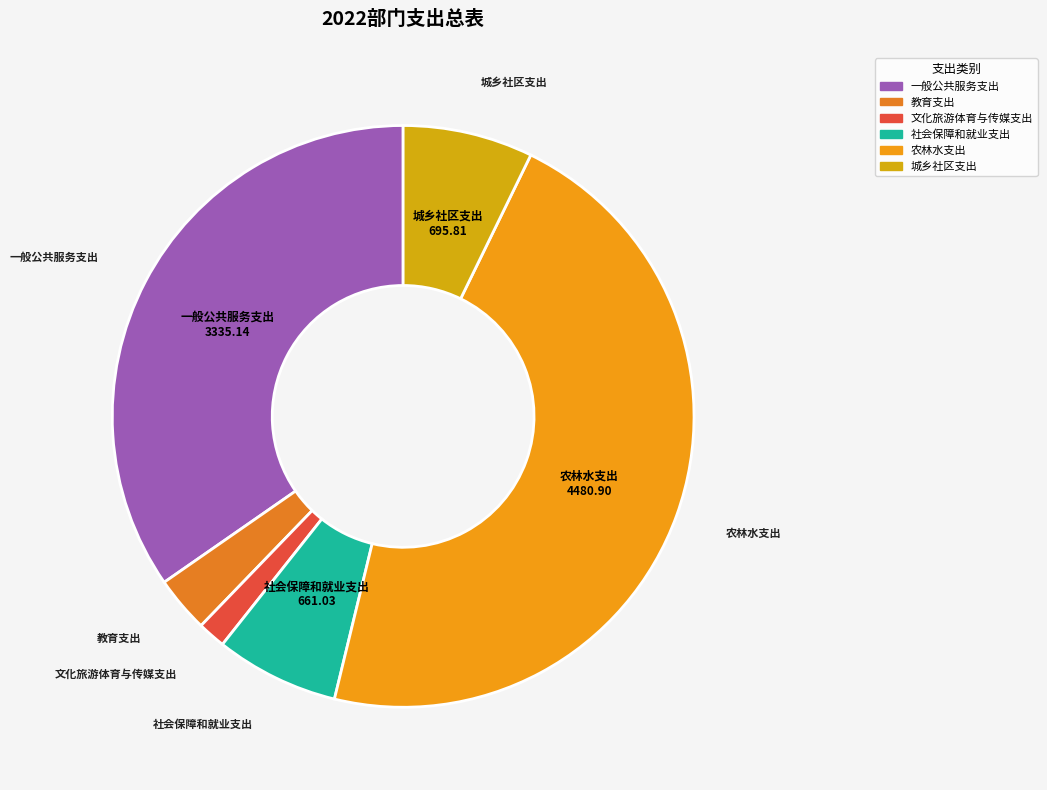

Is the sum of 城乡社区支出 and 文化旅游体育与传媒支出 greater than half?

No